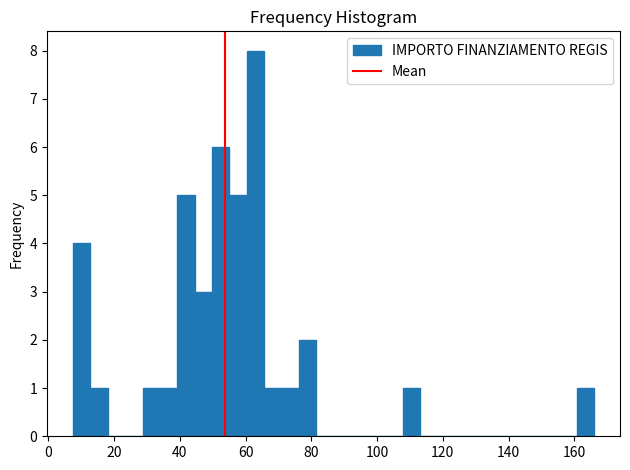

Around what value on the x-axis is the tallest bar? Give the approximate position of its centre, as read against the axis.

62